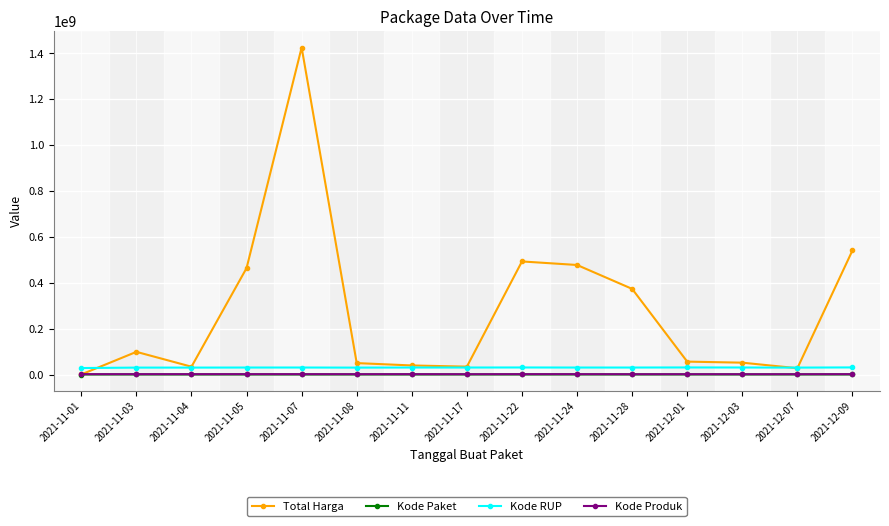

At which category does the chart reach its peak across all series?

2021-11-07